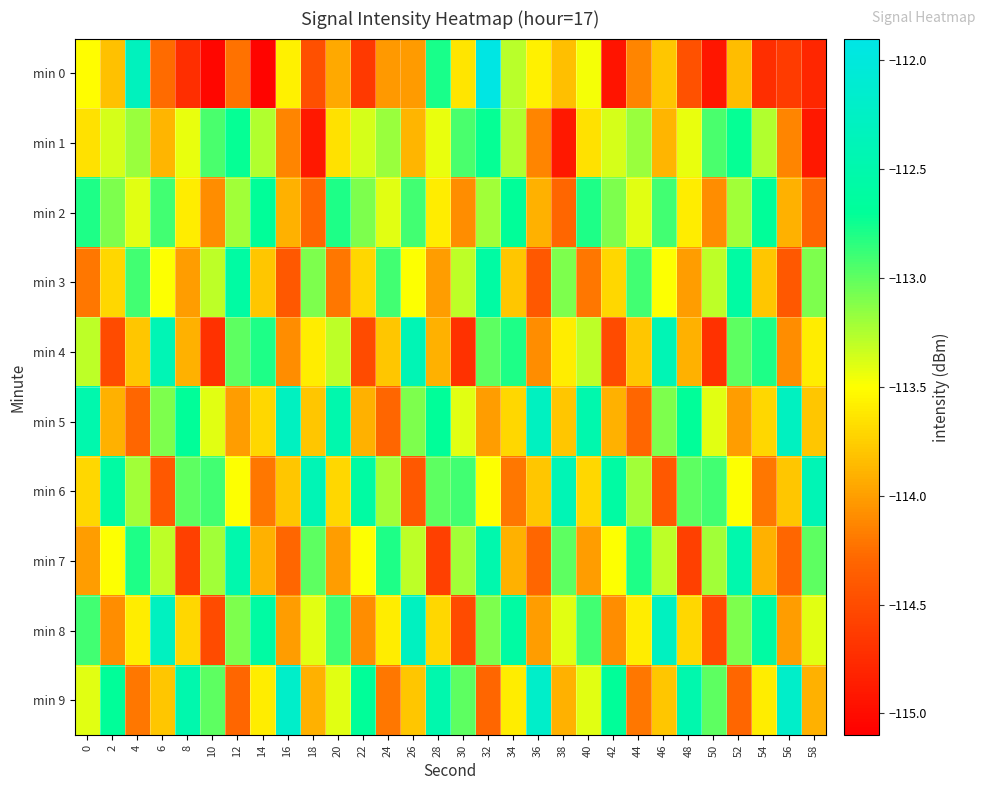

At which category is the sum across all series the highest?

32